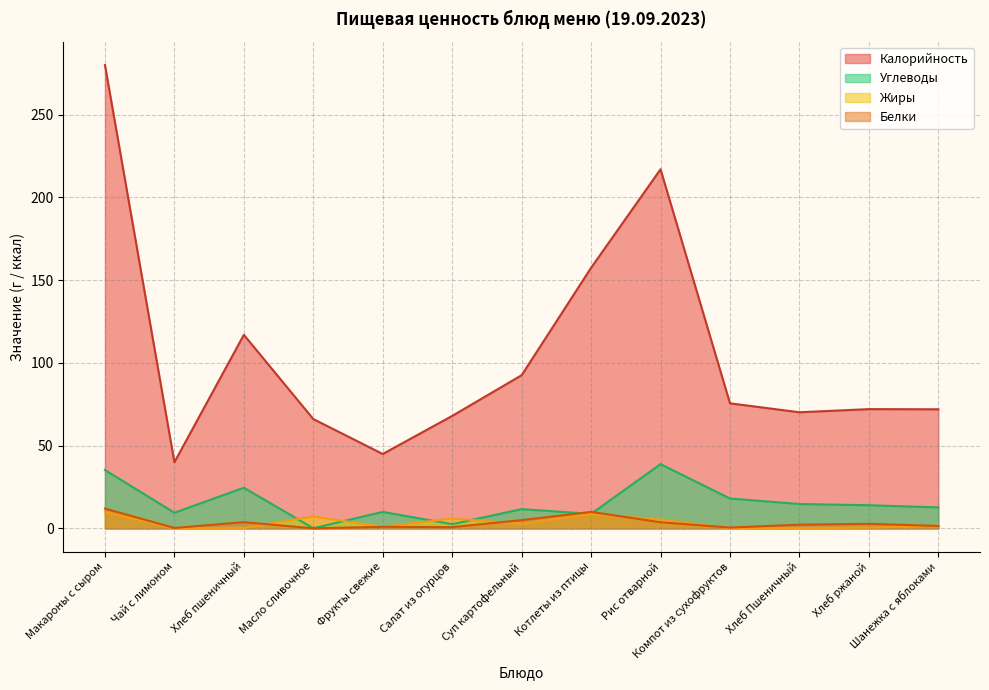

The Жиры series shows 0.1 at Компот из сухофруктов. True or false?

True